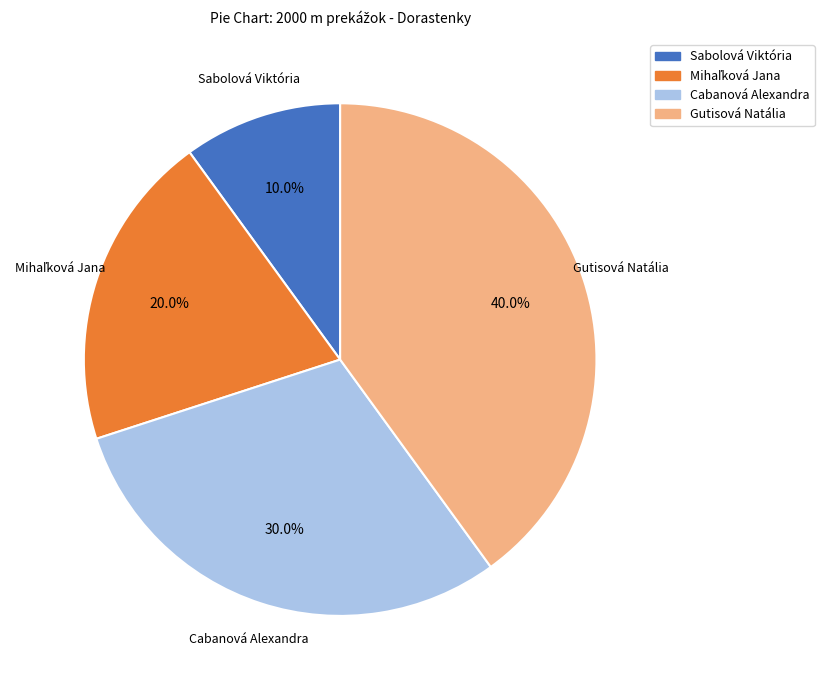

Is it true that Sabolová Viktória is 1% of the pie?

False